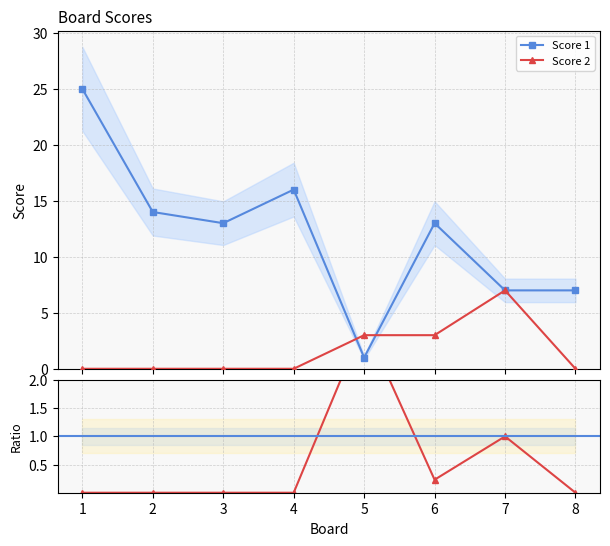

Reading left to right, transcribe all the data shown in this chart.

Score 1: 25.0	14.0	13.0	16.0	1.0	13.0	7.0	7.0
Score 2: 0.0	0.0	0.0	0.0	3.0	3.0	7.0	0.0
Score 2 / Score 1: 0.0	0.0	0.0	0.0	3.0	0.2	1.0	0.0